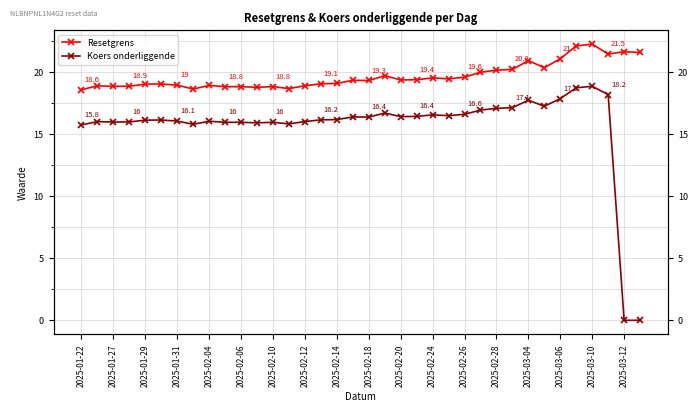

Reading left to right, extract all data points from this chart.

Resetgrens: 18.6	18.9	18.9	18.9	19.0	19.1	19.0	18.6	18.9	18.8	18.8	18.8	18.8	18.7	18.9	19.1	19.1	19.4	19.3	19.7	19.4	19.4	19.5	19.5	19.6	20.0	20.2	20.2	20.9	20.4	21.1	22.1	22.3	21.5	21.7	21.6
Koers onderliggende: 15.8	16.0	16.0	16.0	16.1	16.1	16.1	15.8	16.1	16.0	16.0	15.9	16.0	15.8	16.0	16.2	16.2	16.4	16.4	16.7	16.4	16.4	16.6	16.5	16.6	16.9	17.1	17.1	17.7	17.3	17.9	18.7	18.9	18.2	0.0	0.0